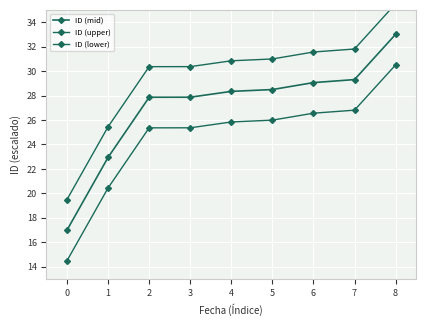

What are all the series names shown in the legend?

ID (mid), ID (upper), ID (lower)